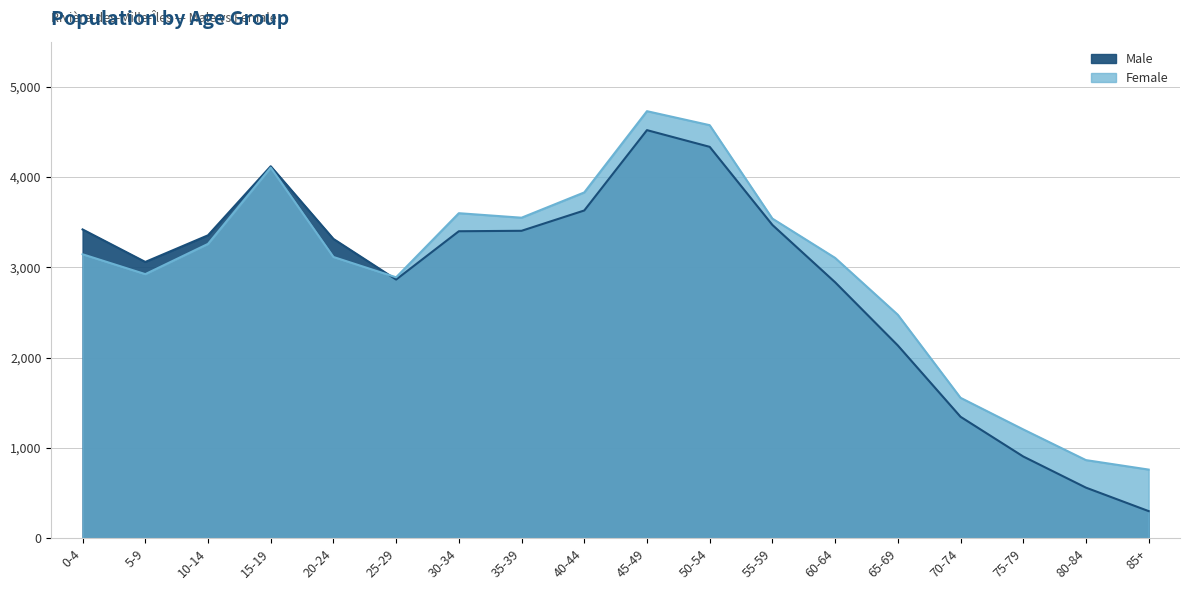

In Male, how many points are higher than both neighbors (excluding endpoints)?

2